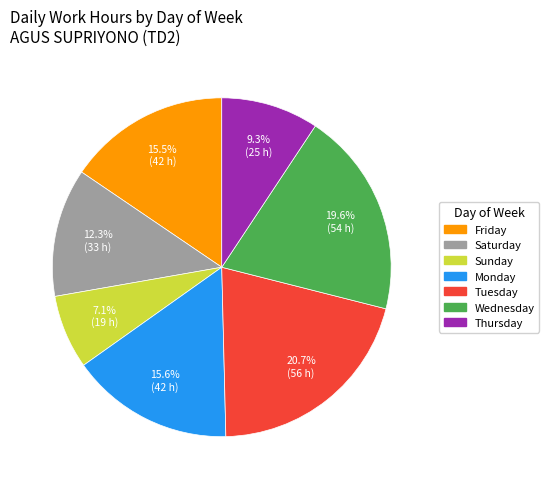

Is there a majority slice in this chart?

No